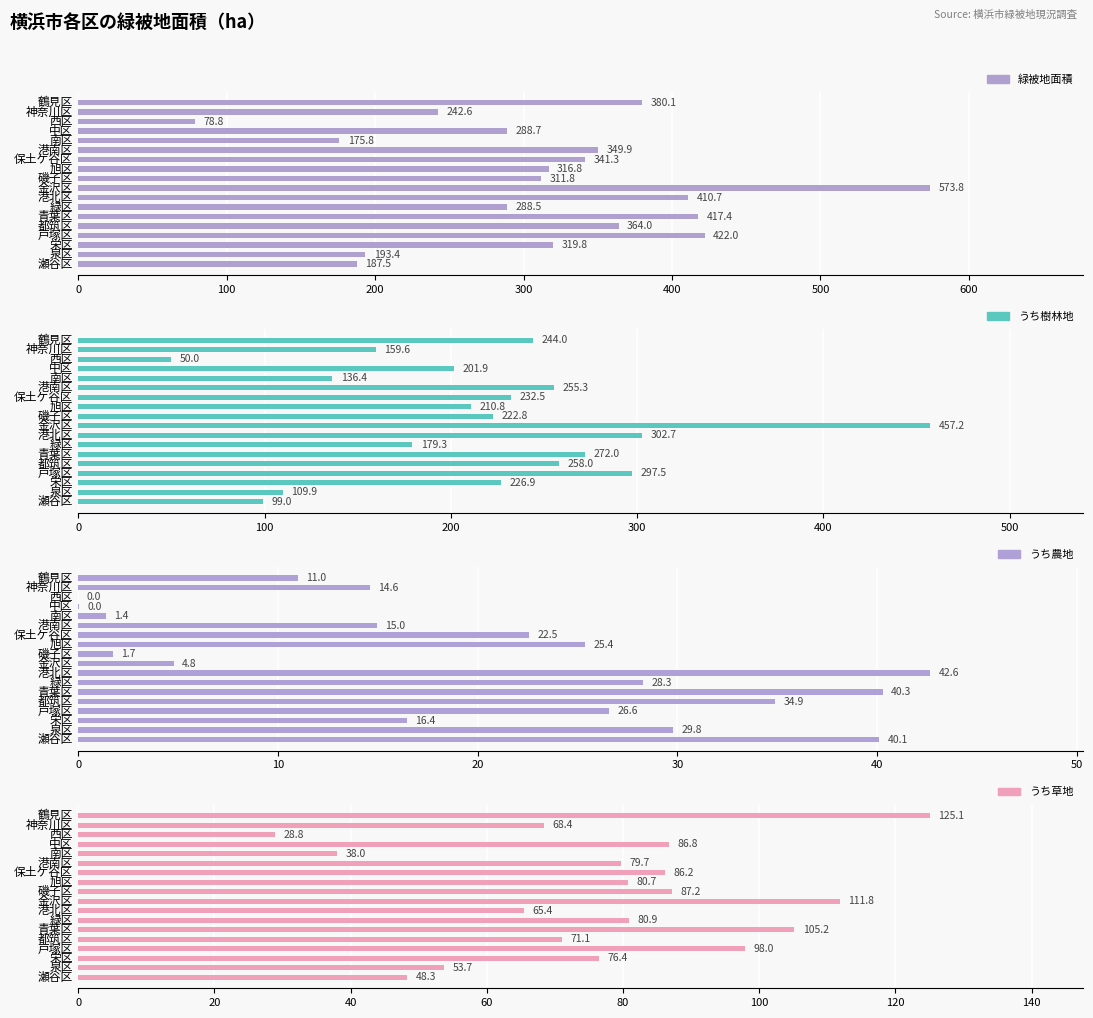

What is the spread (max minus min) of values at 神奈川区?

228.0